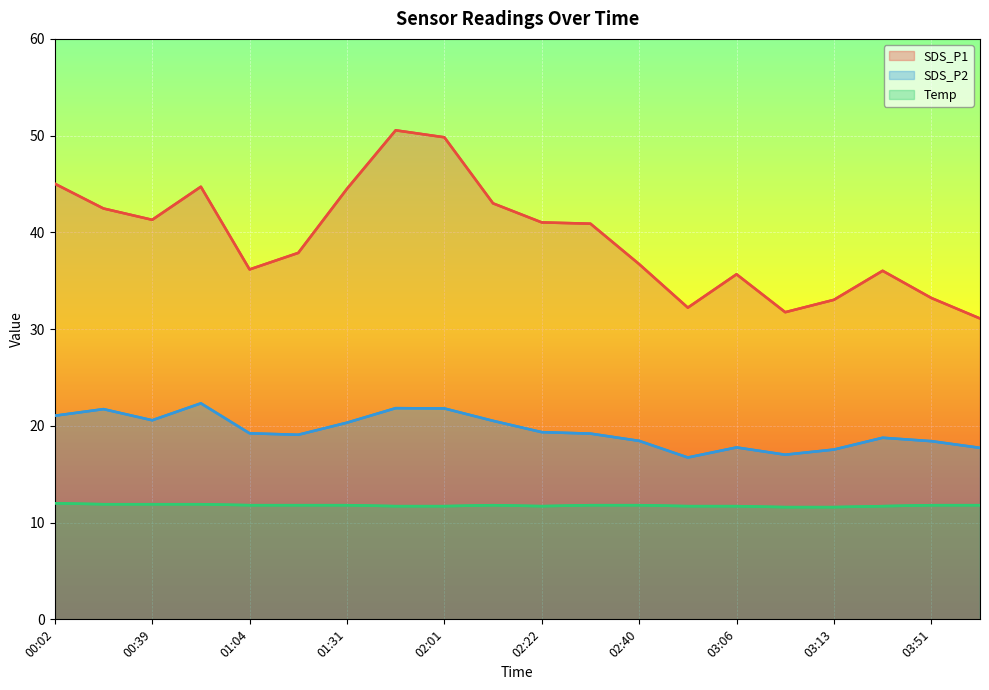

What is the difference between the maximum and minimum values in the Temp series?

0.4